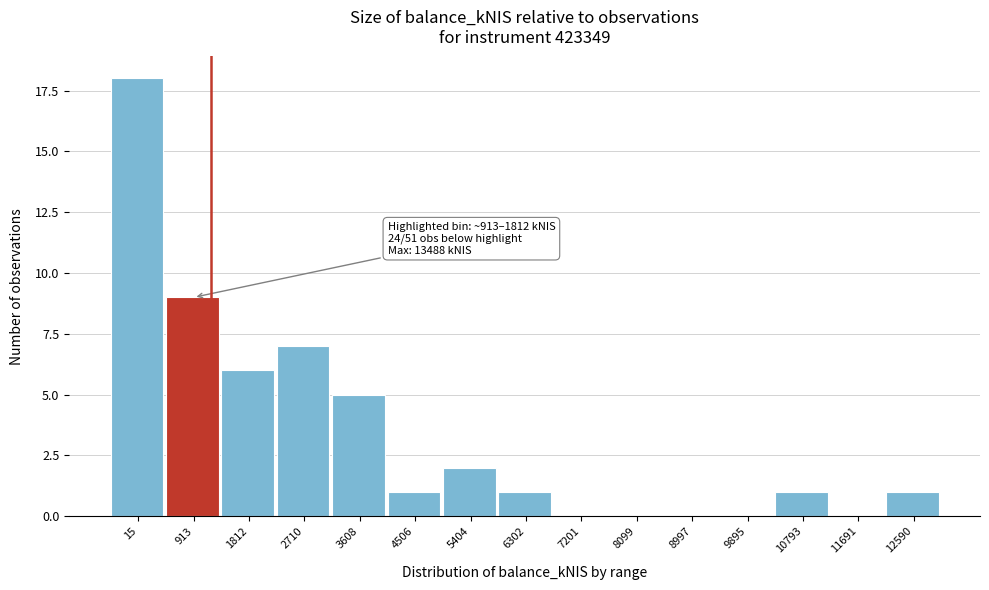

Reading left to right, list all the values displayed in this chart.

15=18	913=9	1812=6	2710=7	3608=5	4506=1	5404=2	6302=1	7201=0	8099=0	8997=0	9895=0	10793=1	11691=0	12590=1